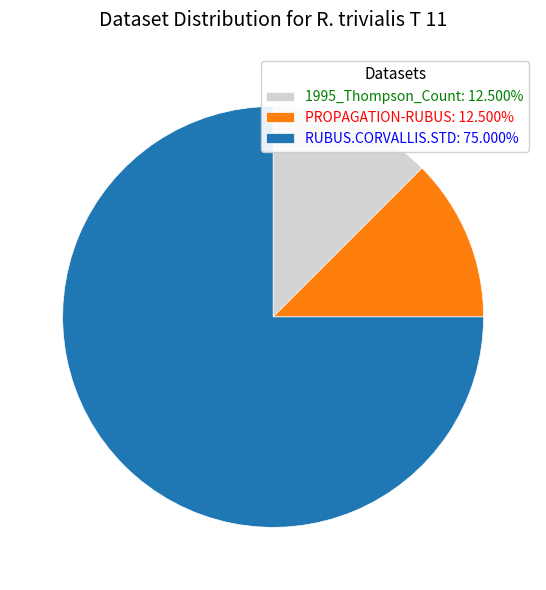

Approximately how many times larger is the value at 1995_Thompson_Count: 12.500% compared to PROPAGATION-RUBUS: 12.500%?

1.0